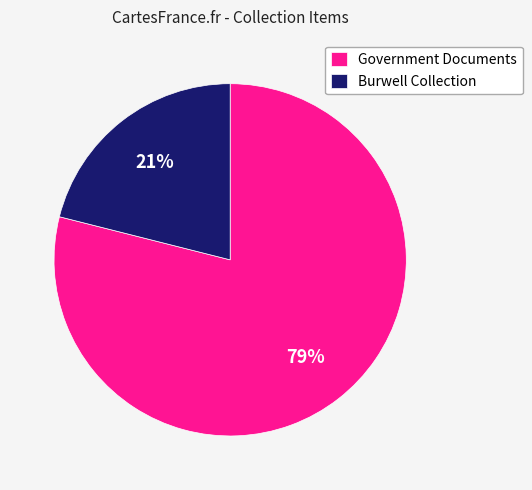

Is there any slice that represents more than half of the pie?

Yes